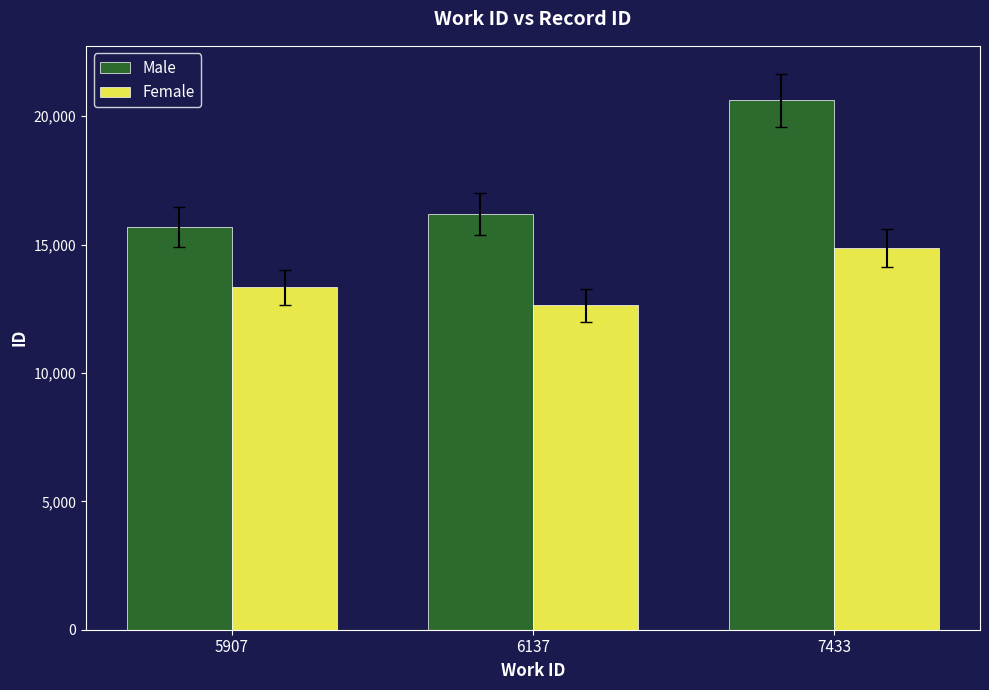

What is the value of the Male bar at the 1st from the left?

15683.0